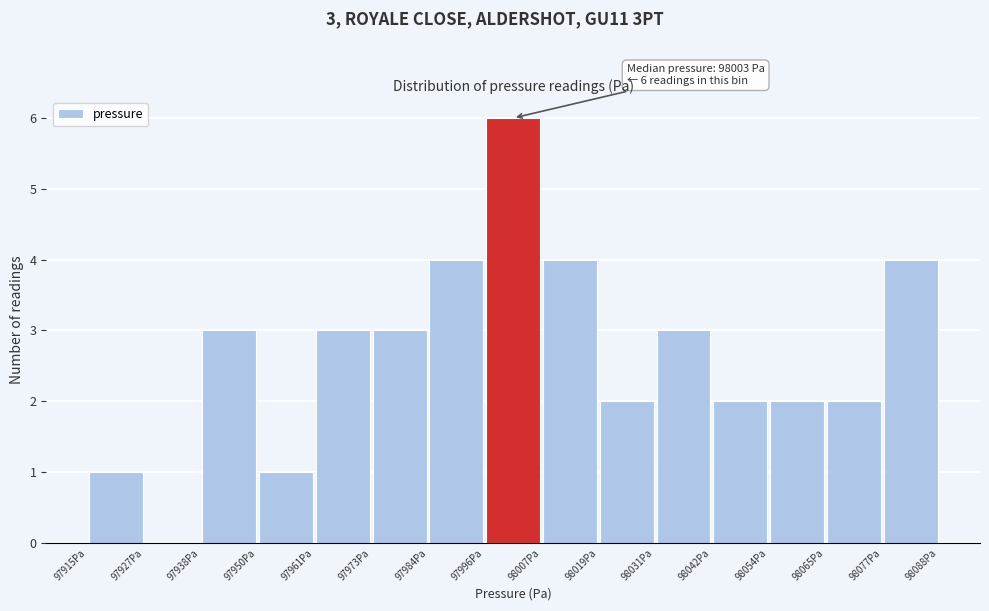

Over which range of the x-axis is the bar tallest?

97996 to 98008